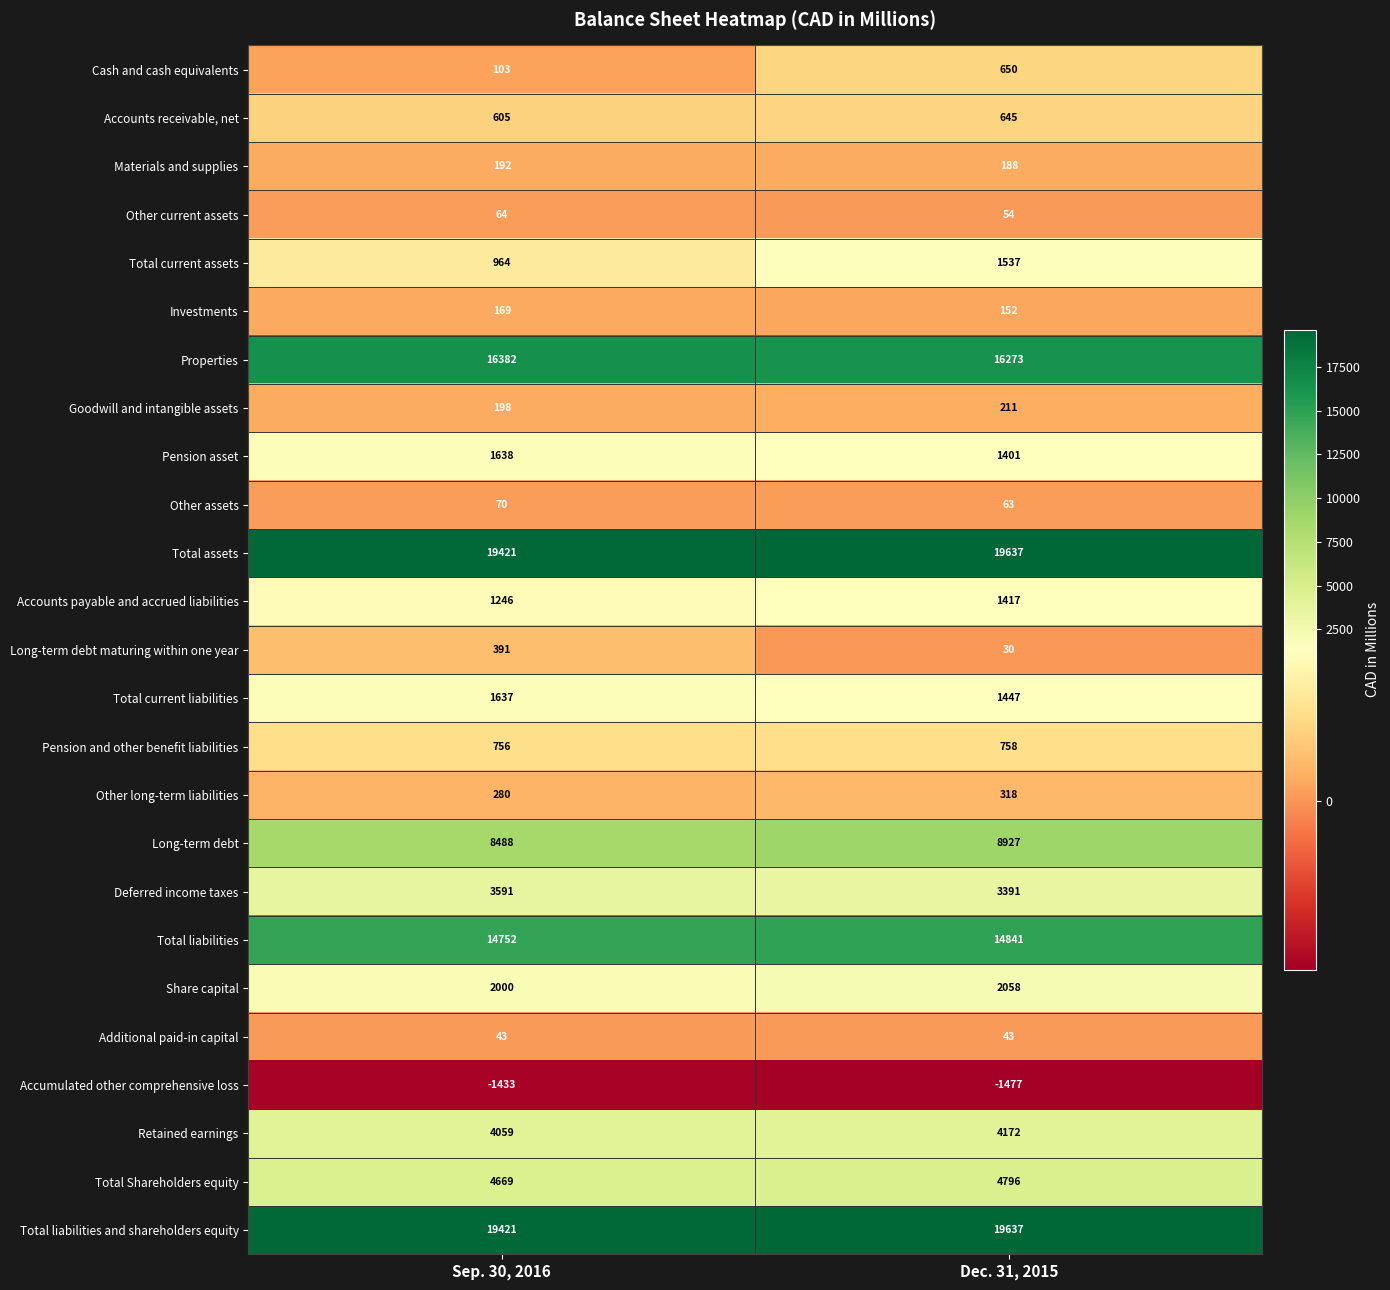

How many series are shown in this chart?

25